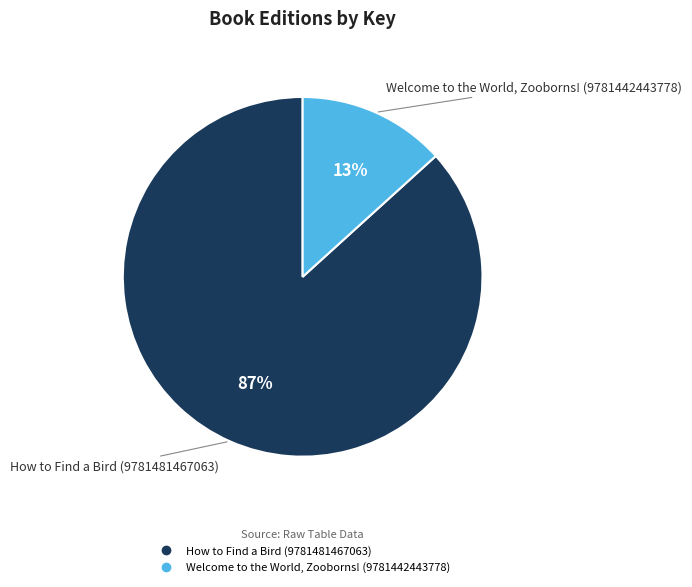

Which category has the biggest portion of the pie?

How to Find a Bird (9781481467063)